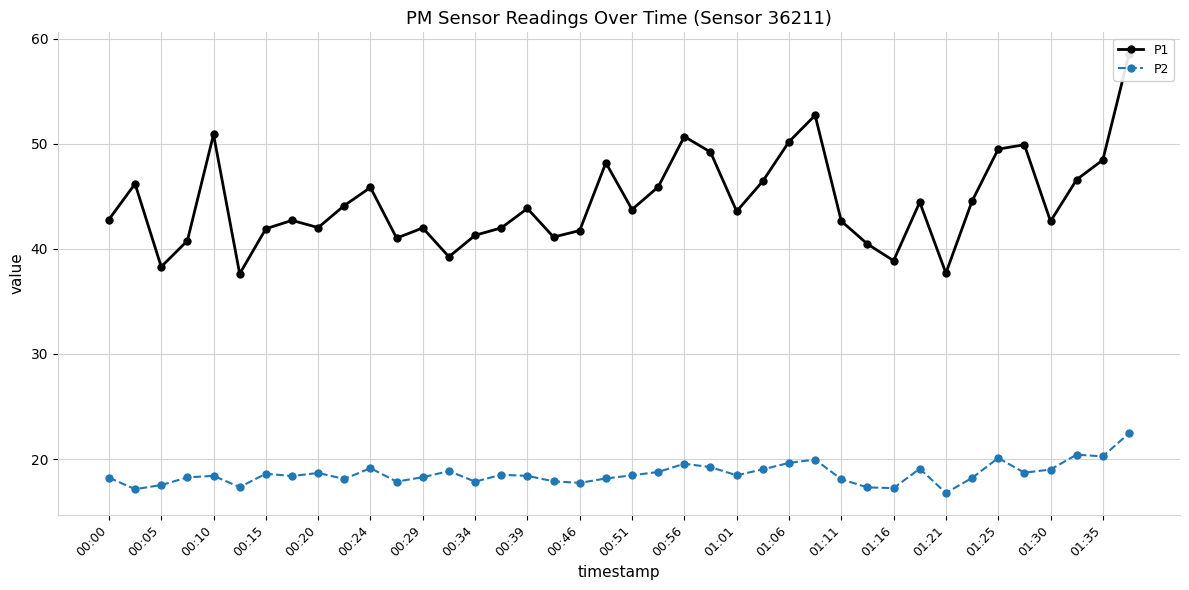

Does the chart have visible grid lines?

Yes